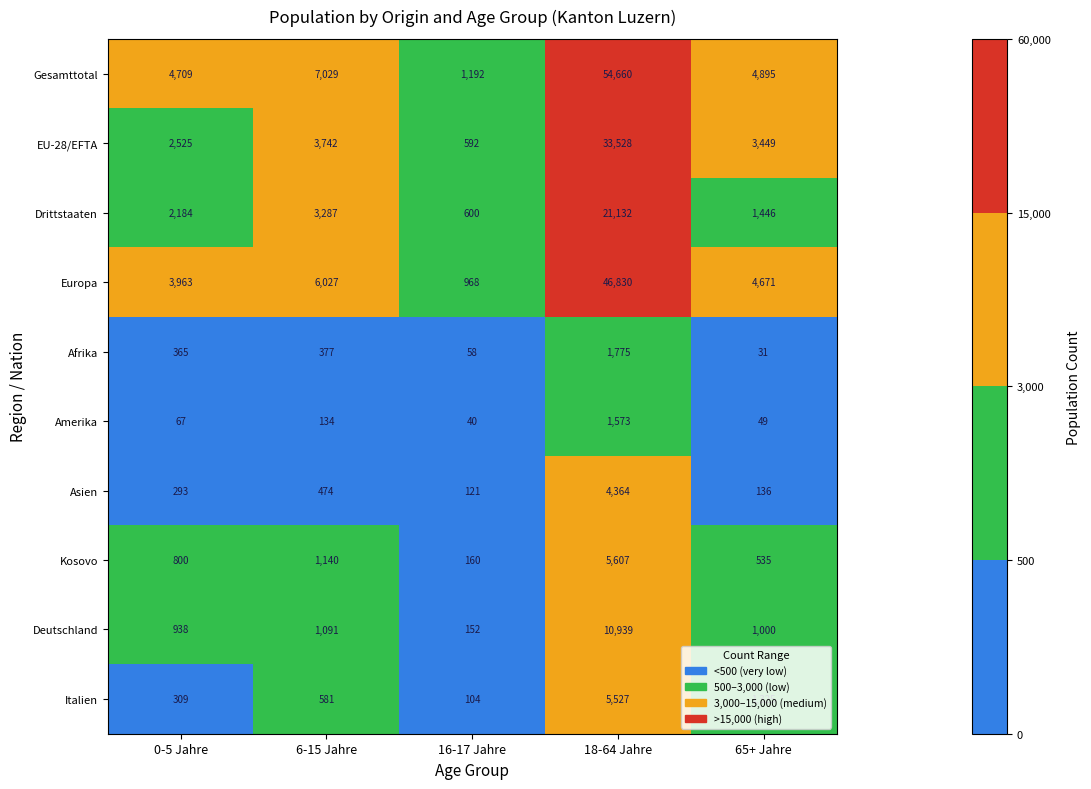

What is the approximate value of Italien at 18-64 Jahre, to the nearest 50?

5550